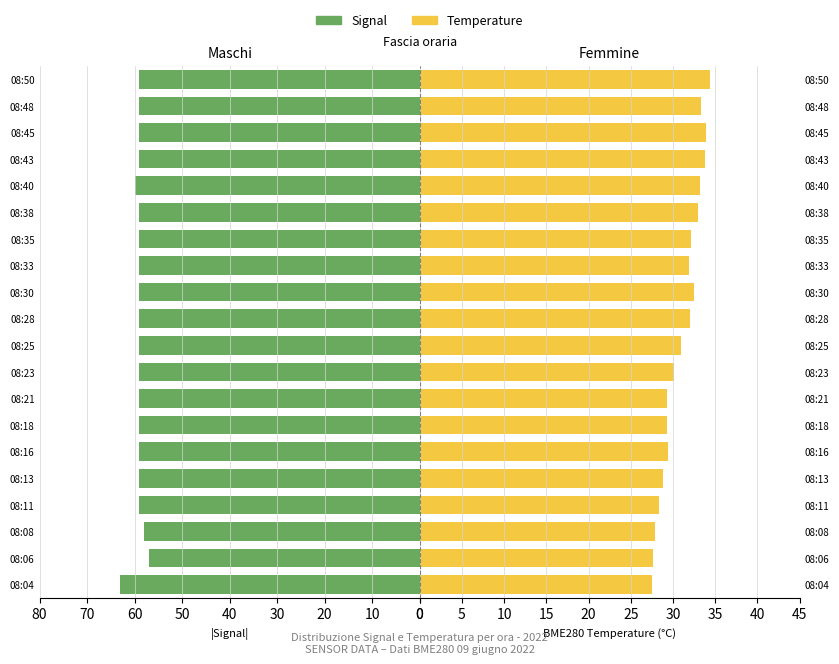

Between 08:38 and 08:48, which series saw the biggest shift?

Temperature (°C)